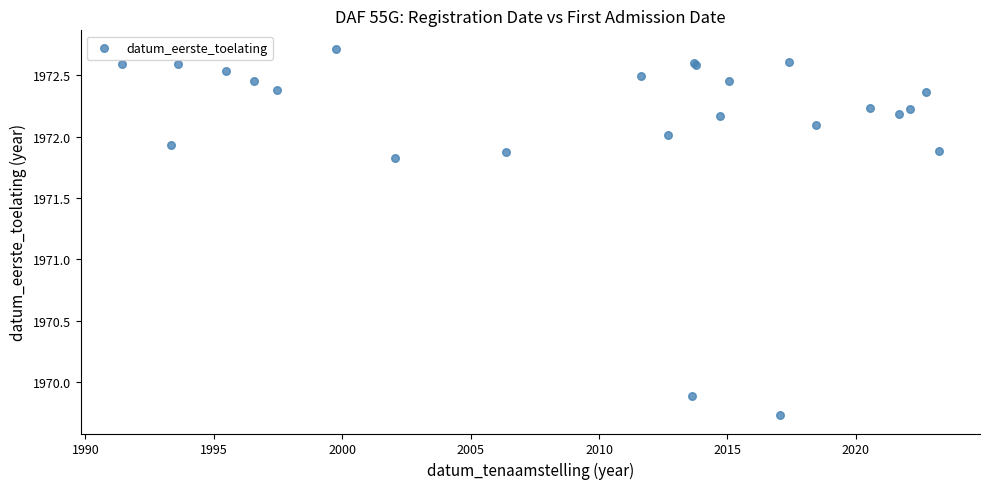

What Y value in the scatter plot is closest to 1971?

1971.8